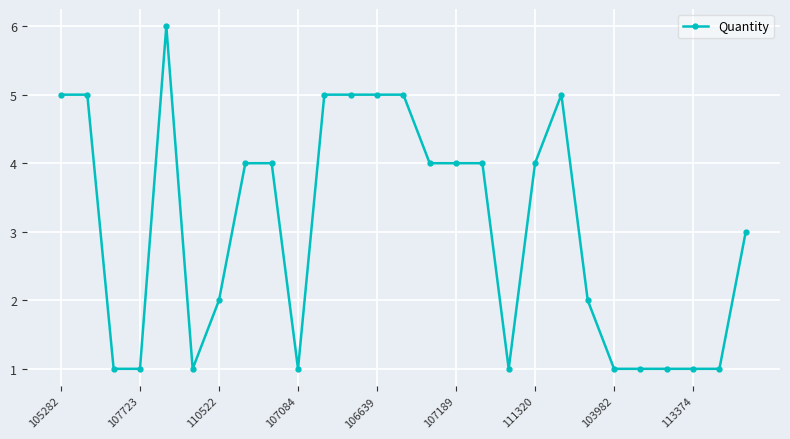

What is the average value?

3